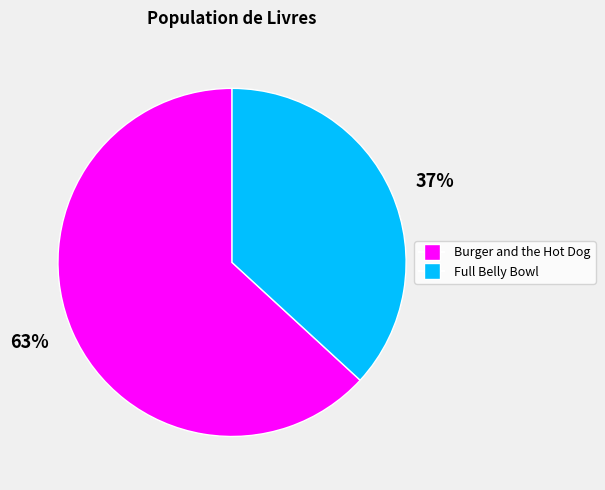

Between Full Belly Bowl and Burger and the Hot Dog, which is larger?

Burger and the Hot Dog